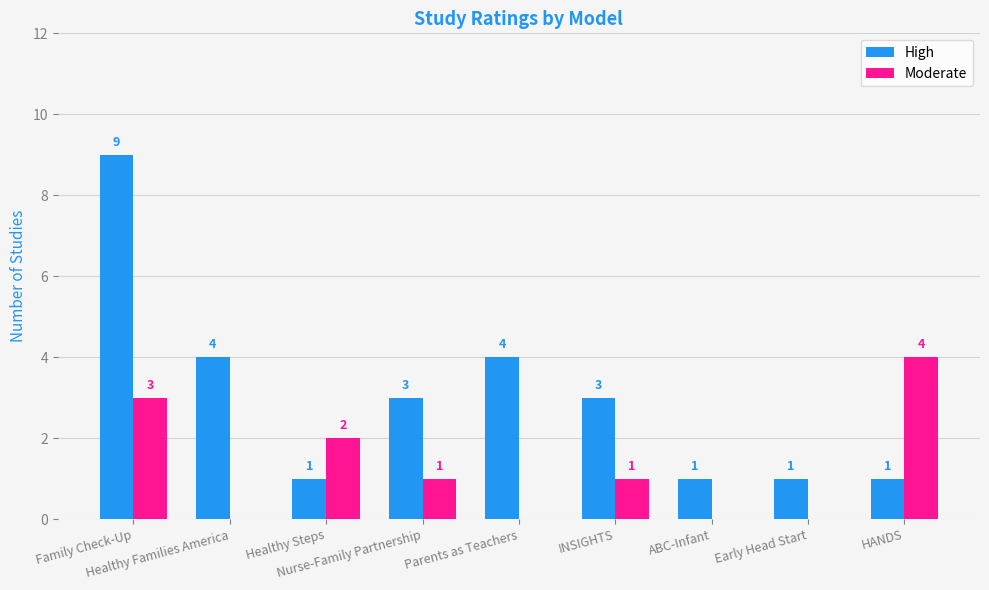

At which category is the sum across all series the highest?

Family Check-Up